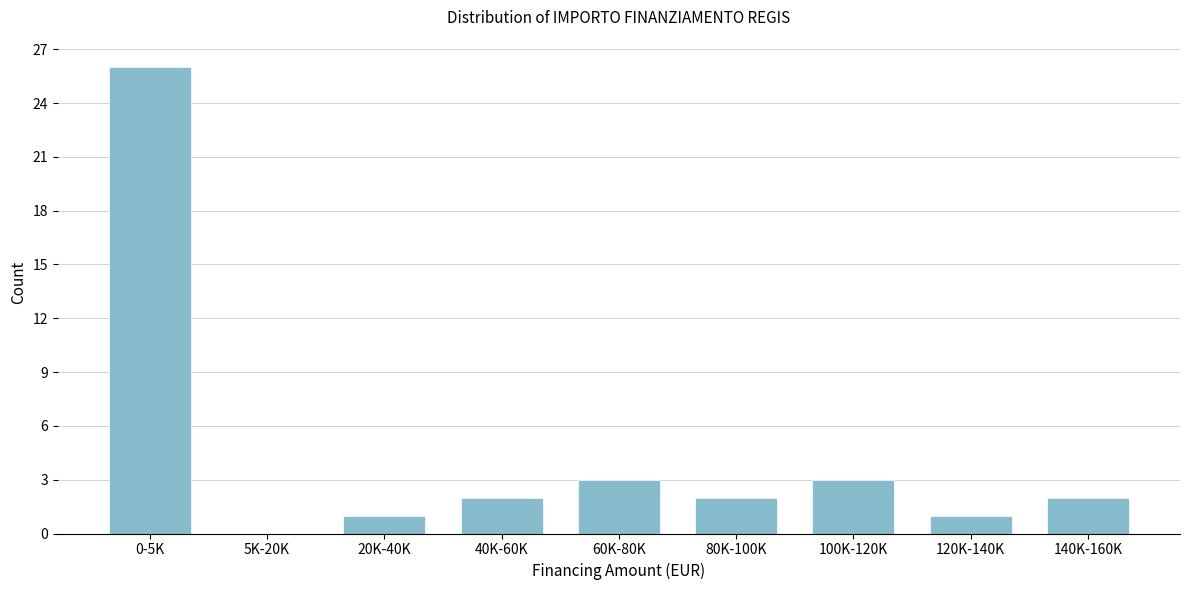

Reading right to left, extract all data points from this chart.

140K-160K=2	120K-140K=1	100K-120K=3	80K-100K=2	60K-80K=3	40K-60K=2	20K-40K=1	5K-20K=0	0-5K=26